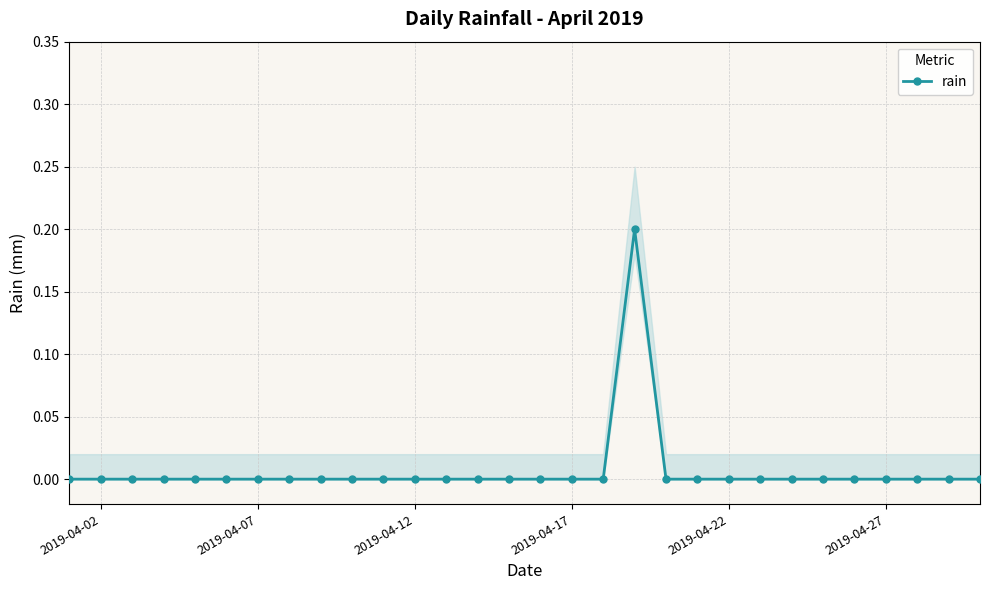

True or false: rain has a value of 0.0 at 2019-04-07.

True